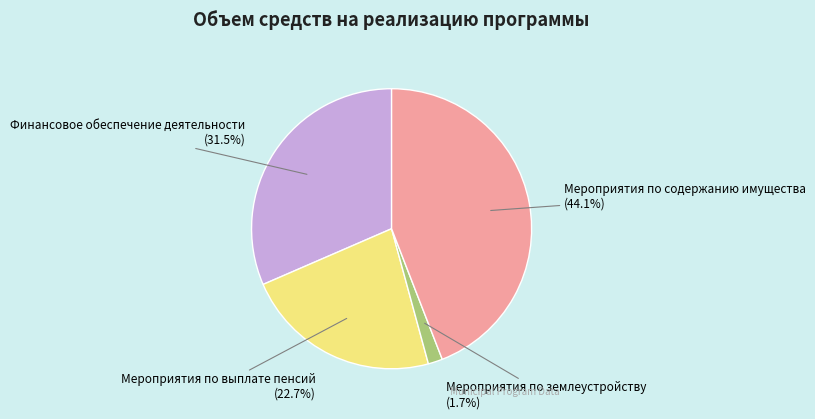

To the nearest percent, what is the average slice percentage?

25%